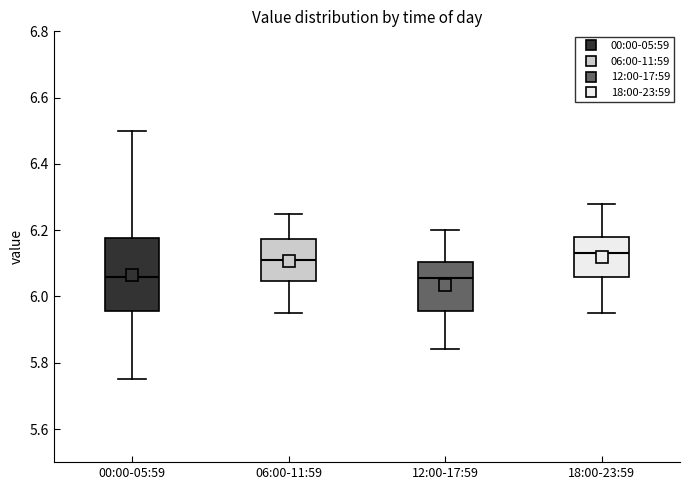

Reading left to right, read every box against the y-axis: the position of its median line, the range the box covers, and the ends of its whiskers. The values are not printed on the chart, so give them approximately, as read against the axis.

00:00-05:59: median 6.06, box 5.96 to 6.18, whiskers 5.76 to 6.50
06:00-11:59: median 6.12, box 6.04 to 6.18, whiskers 5.96 to 6.26
12:00-17:59: median 6.06, box 5.96 to 6.10, whiskers 5.84 to 6.20
18:00-23:59: median 6.14, box 6.06 to 6.18, whiskers 5.96 to 6.28